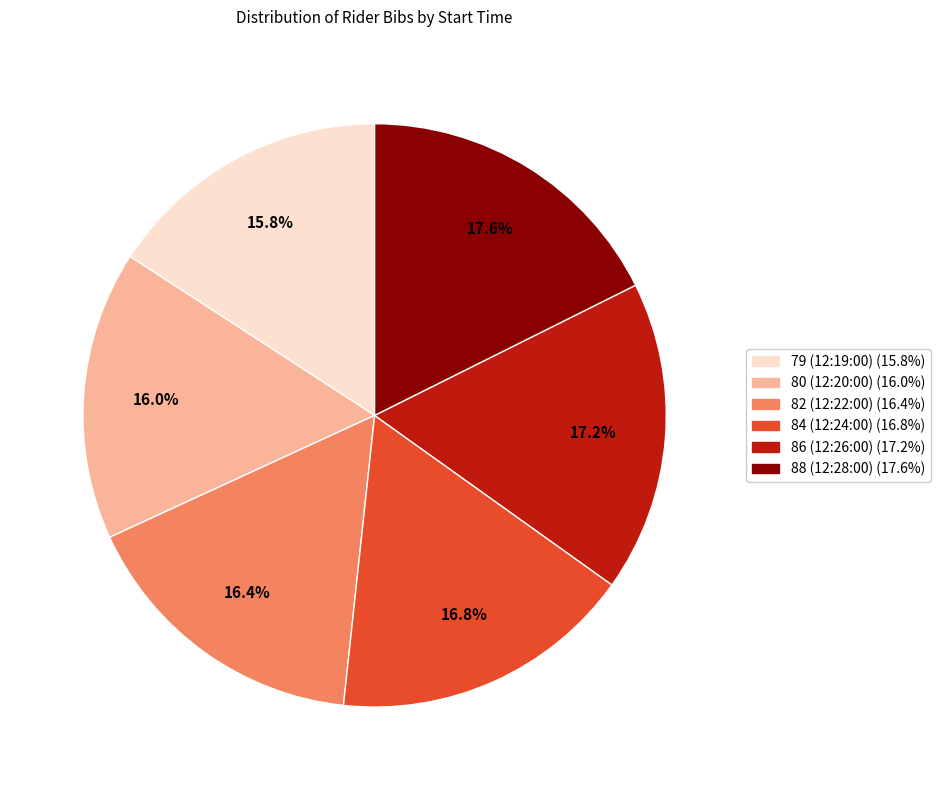

What is the ratio of the value at 79 (12:19:00) to the value at 86 (12:26:00)?

0.9